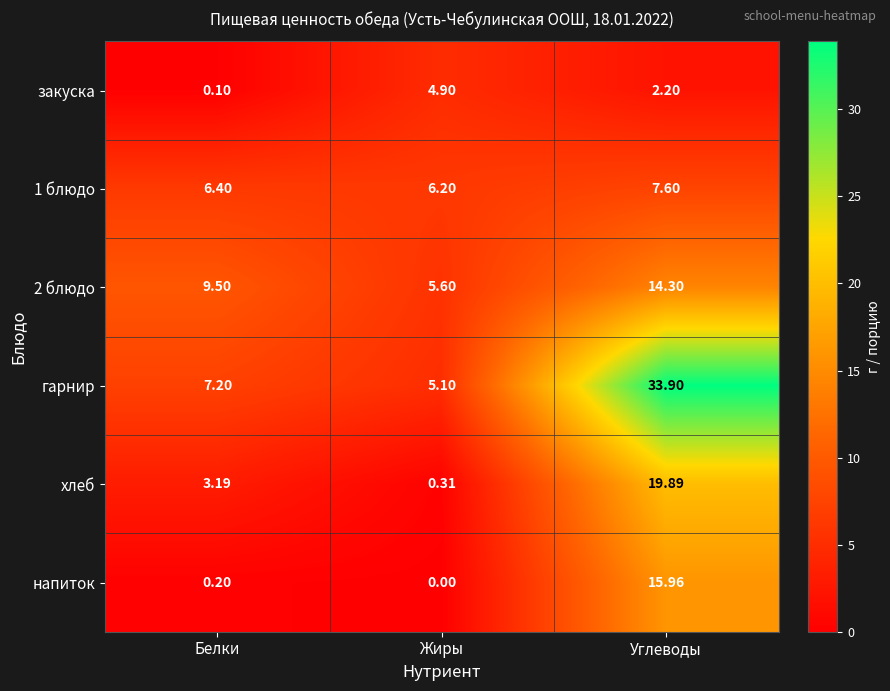

Which series has the largest total across all categories?

гарнир